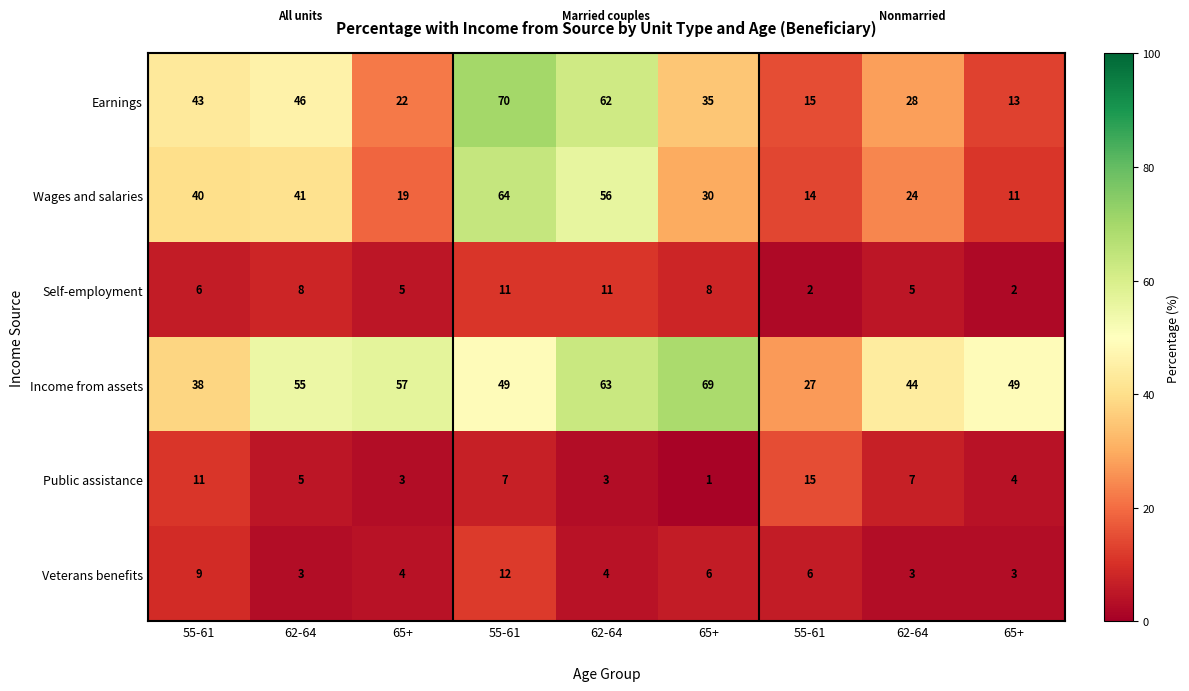

Count the number of categories in the chart.

9